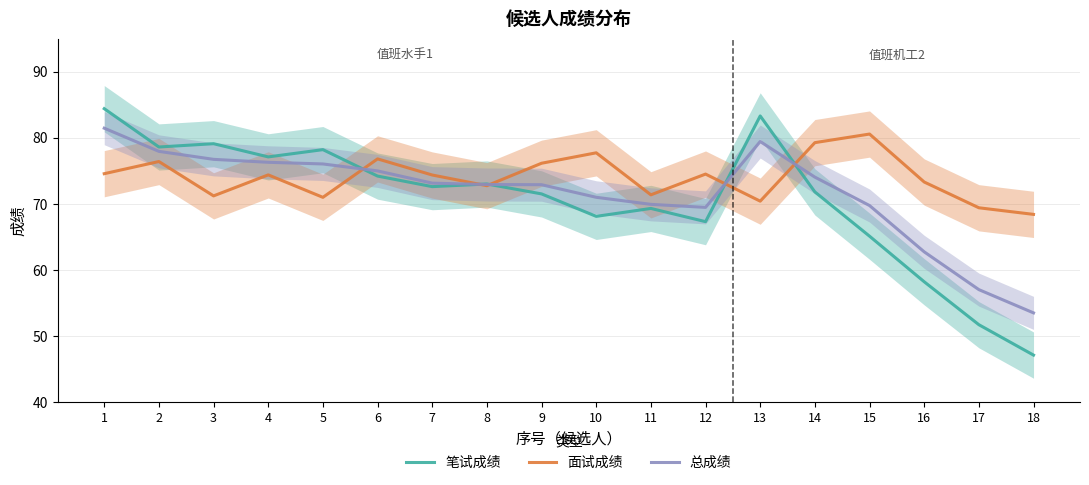

List the series in order of their peak value, highest first.

笔试成绩, 总成绩, 面试成绩